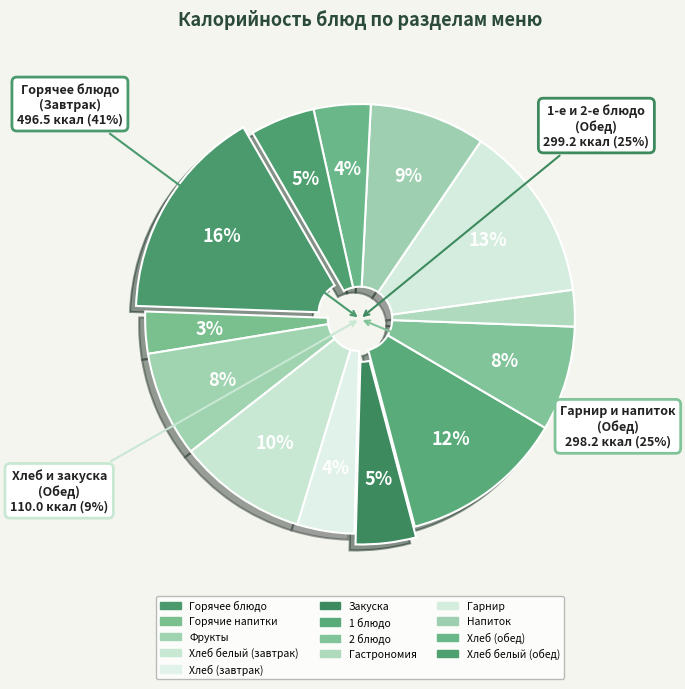

Which has a higher value, Хлеб (обед) or Хлеб (завтрак)?

Хлеб (обед)